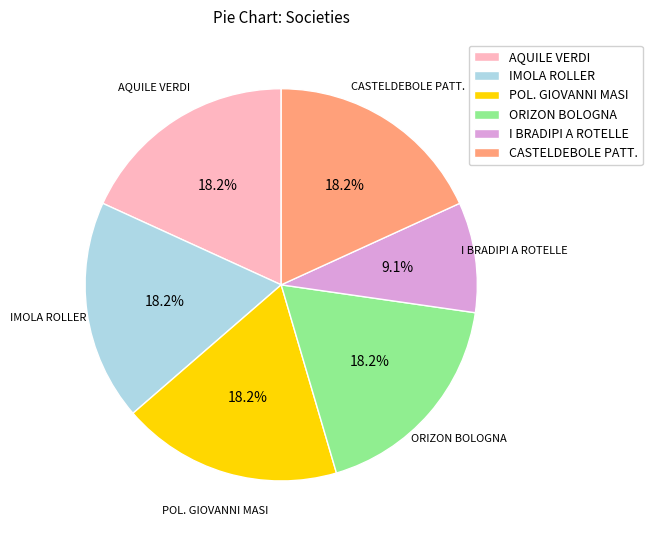

Approximately how many times larger is the value at CASTELDEBOLE PATT. compared to AQUILE VERDI?

1.0